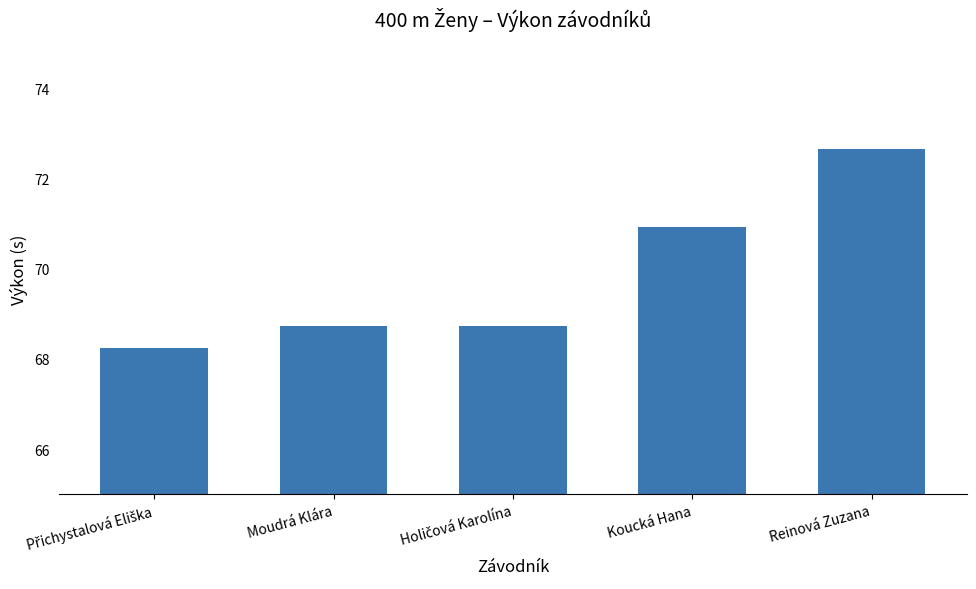

Which has a higher value, Reinová Zuzana or Koucká Hana?

Reinová Zuzana